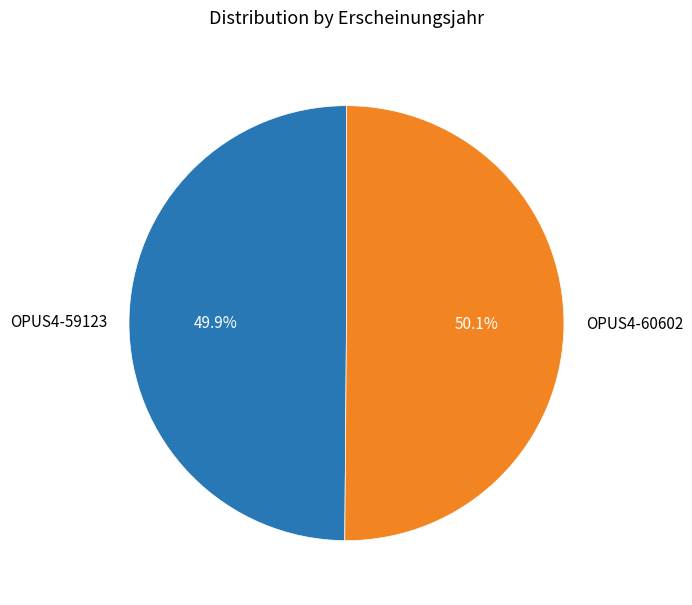

The OPUS4-59123 slice represents 59% of the pie. True or false?

False